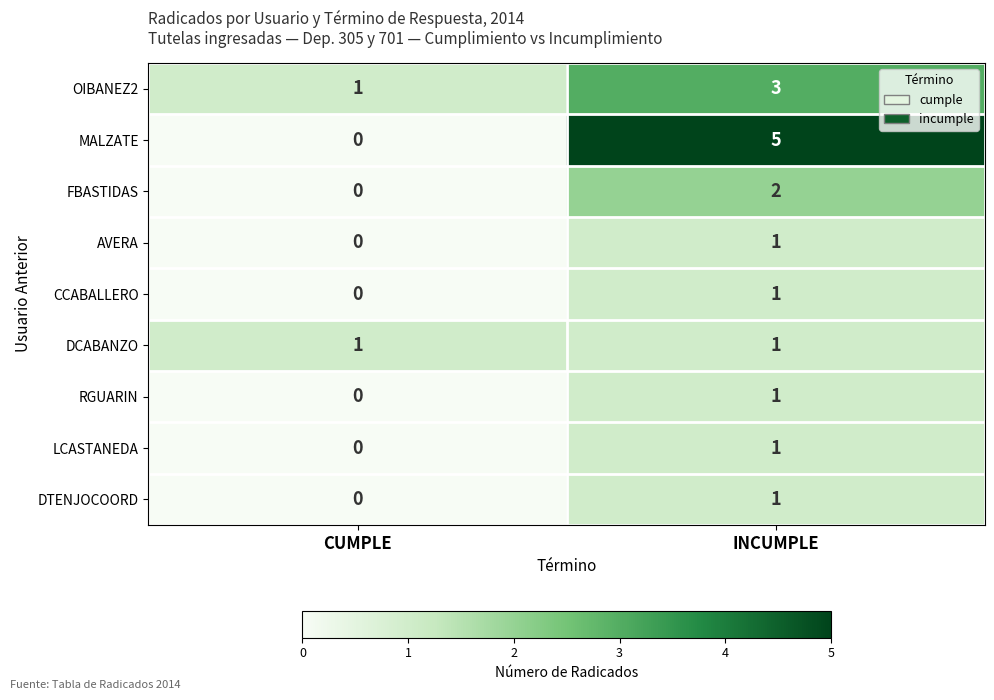

True or false: LCASTANEDA has a value of 1 at INCUMPLE.

True